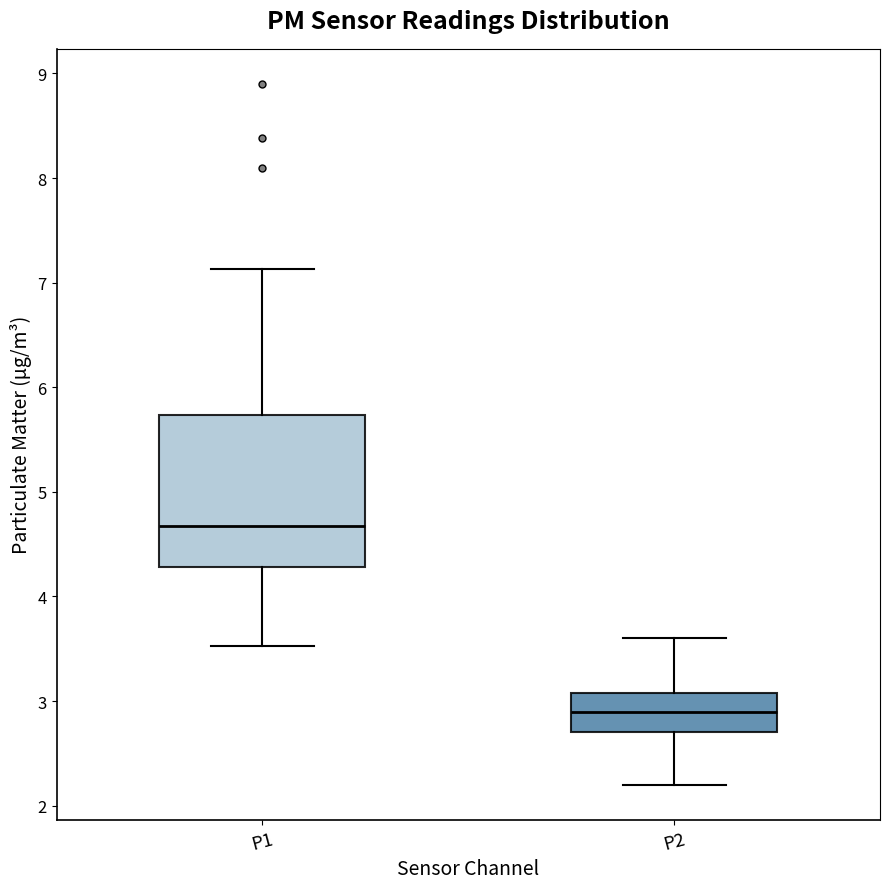

Which box has the lowest median line?

P2